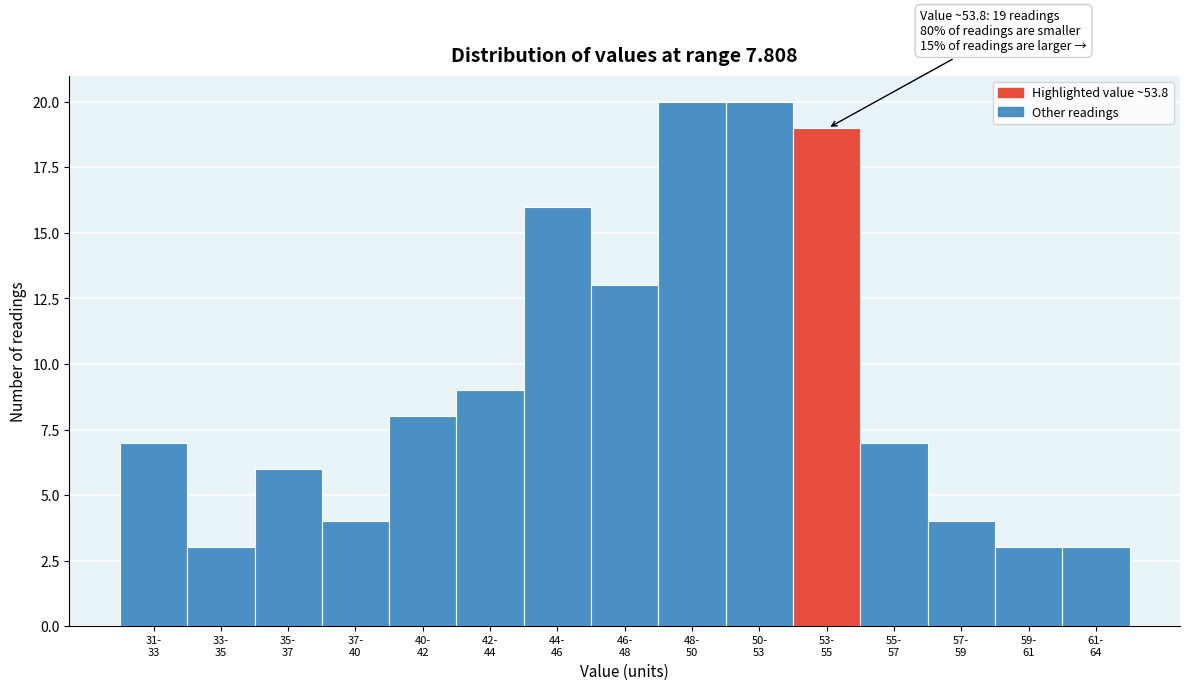

Reading left to right, what are all the values shown in this chart?

7	3	6	4	8	9	16	13	20	20	19	7	4	3	3